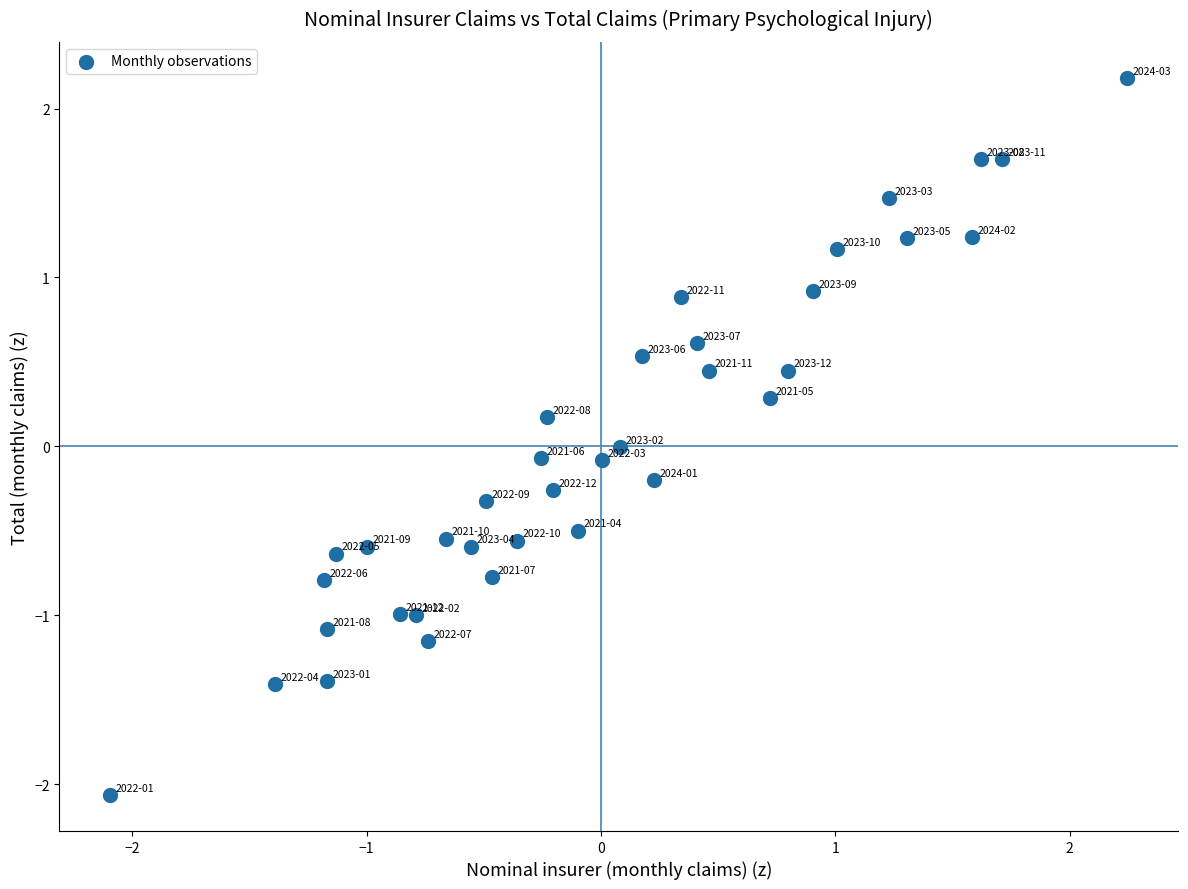

What is the range of Y values (max minus min)?

4.2